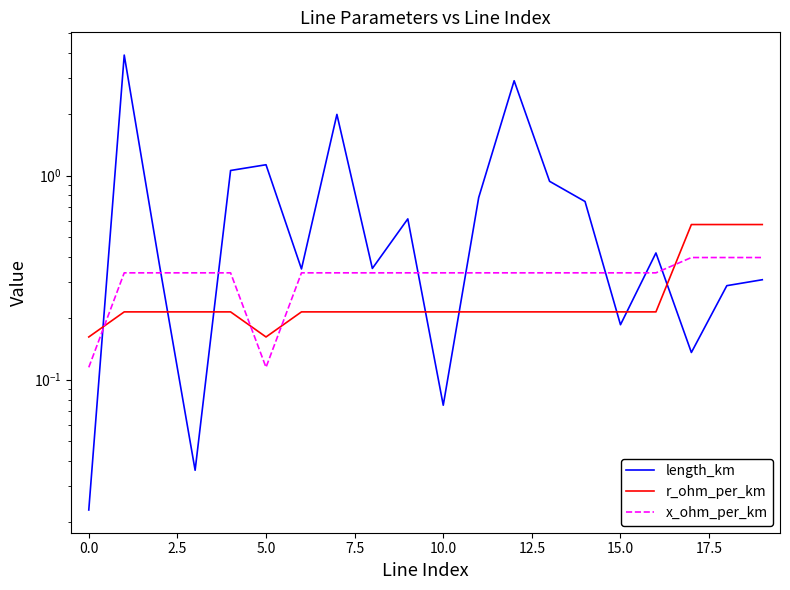

What is the difference between the maximum and minimum values in the length_km series?

3.9